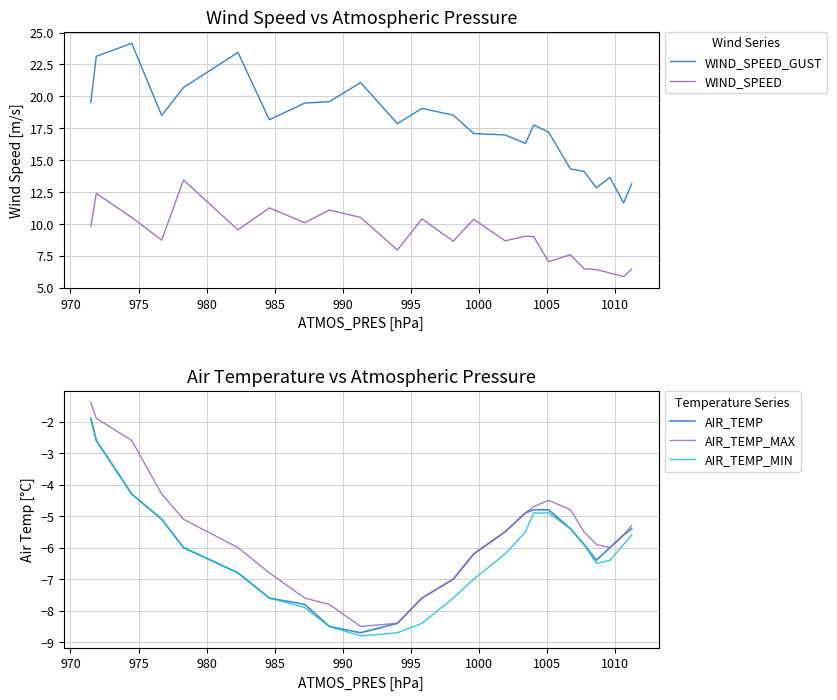

What is the minimum value for AIR_TEMP_MAX?

-8.5